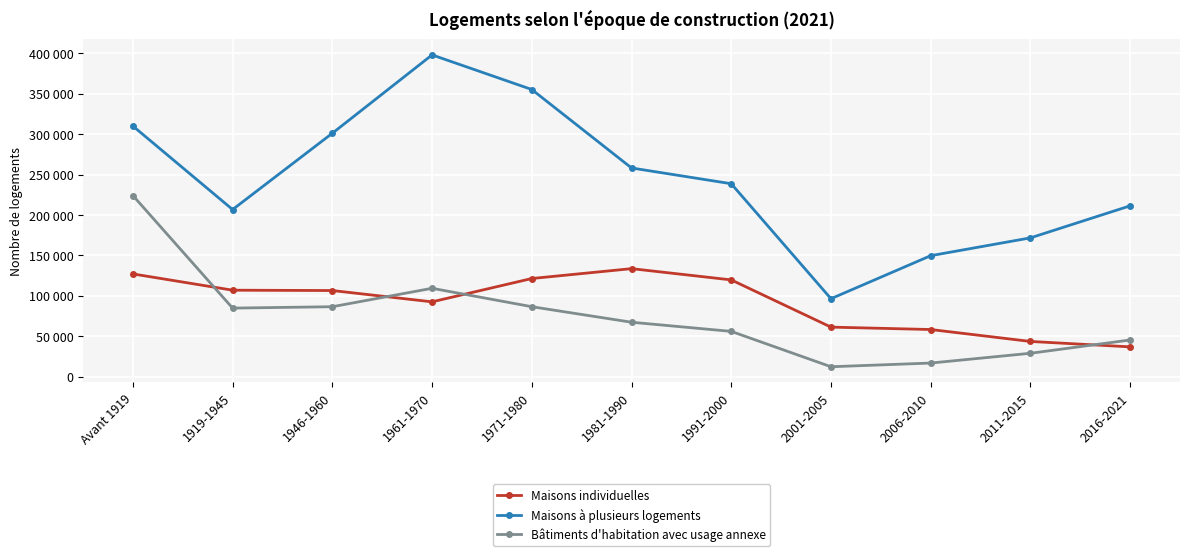

Rank the series at 2001-2005 from highest to lowest value.

Maisons à plusieurs logements, Maisons individuelles, Bâtiments d'habitation avec usage annexe